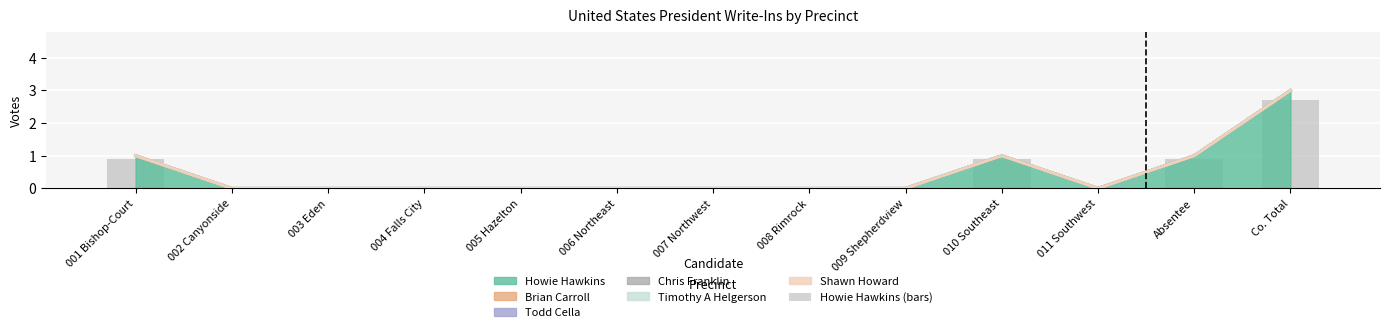

Which label corresponds to the smallest value in the chart?

002 Canyonside